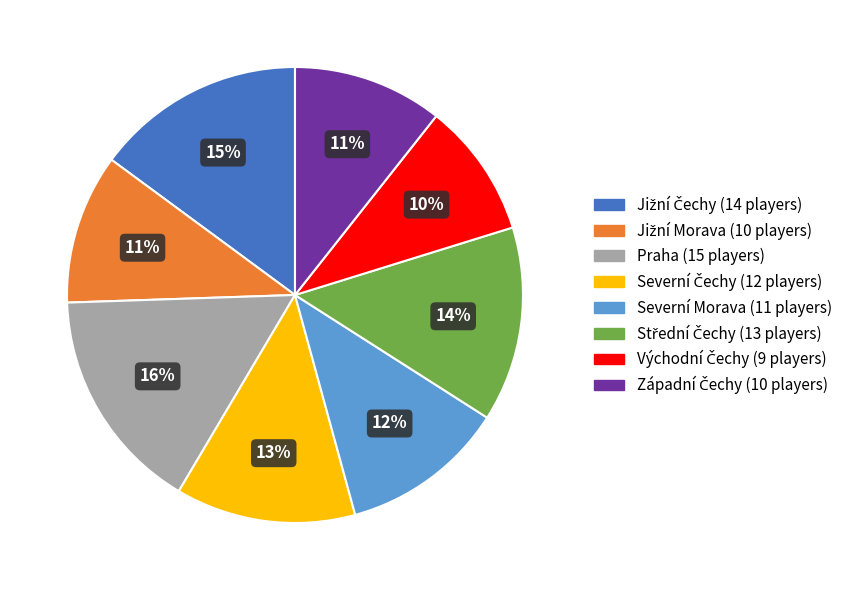

What is the largest slice in the pie chart?

Praha